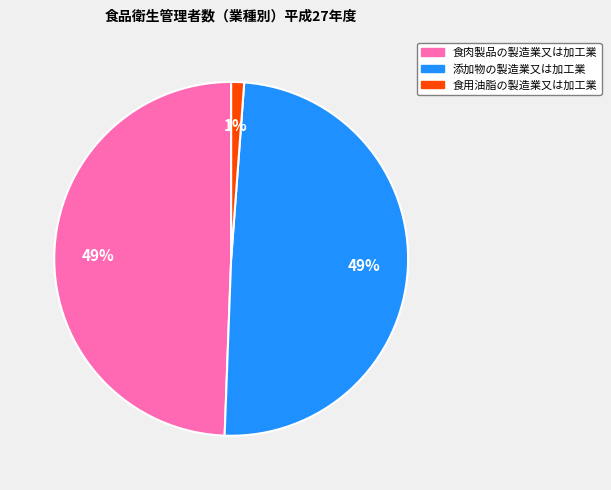

To the nearest percent, what portion does 添加物の製造業又は加工業 represent?

49%